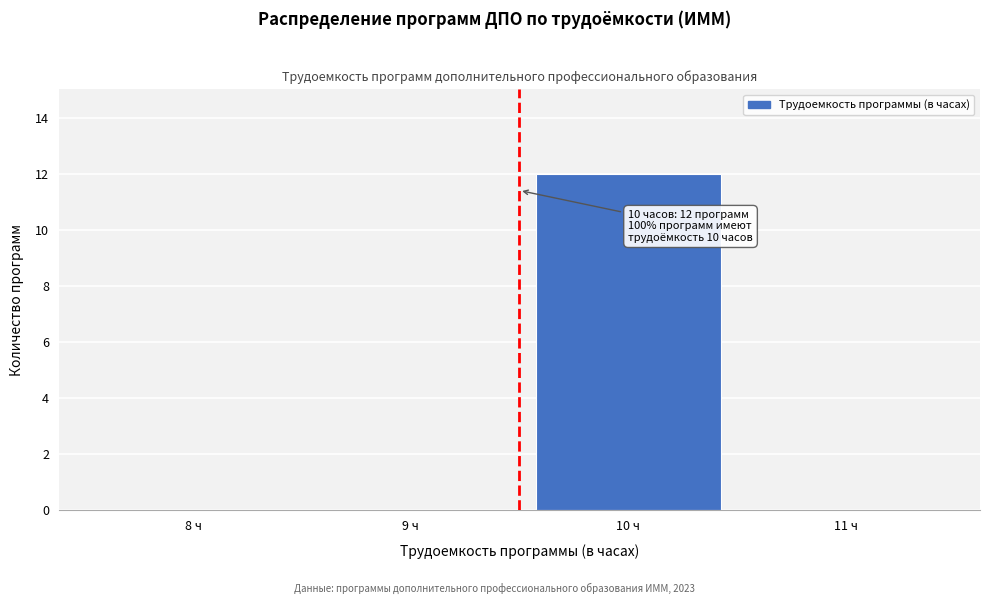

Reading left to right, extract all data points from this chart.

8 ч=0	9 ч=0	10 ч=12	11 ч=0